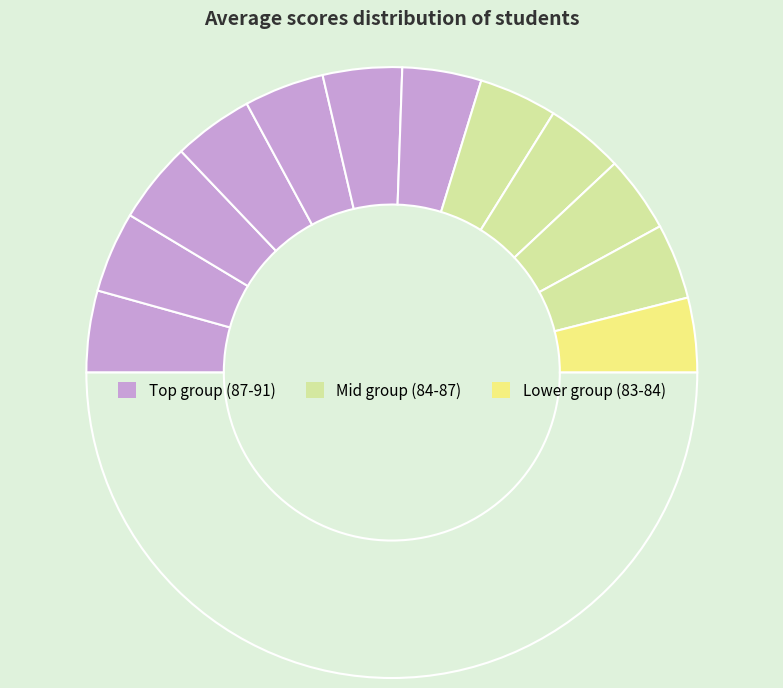

How many segments does this pie chart have?

13